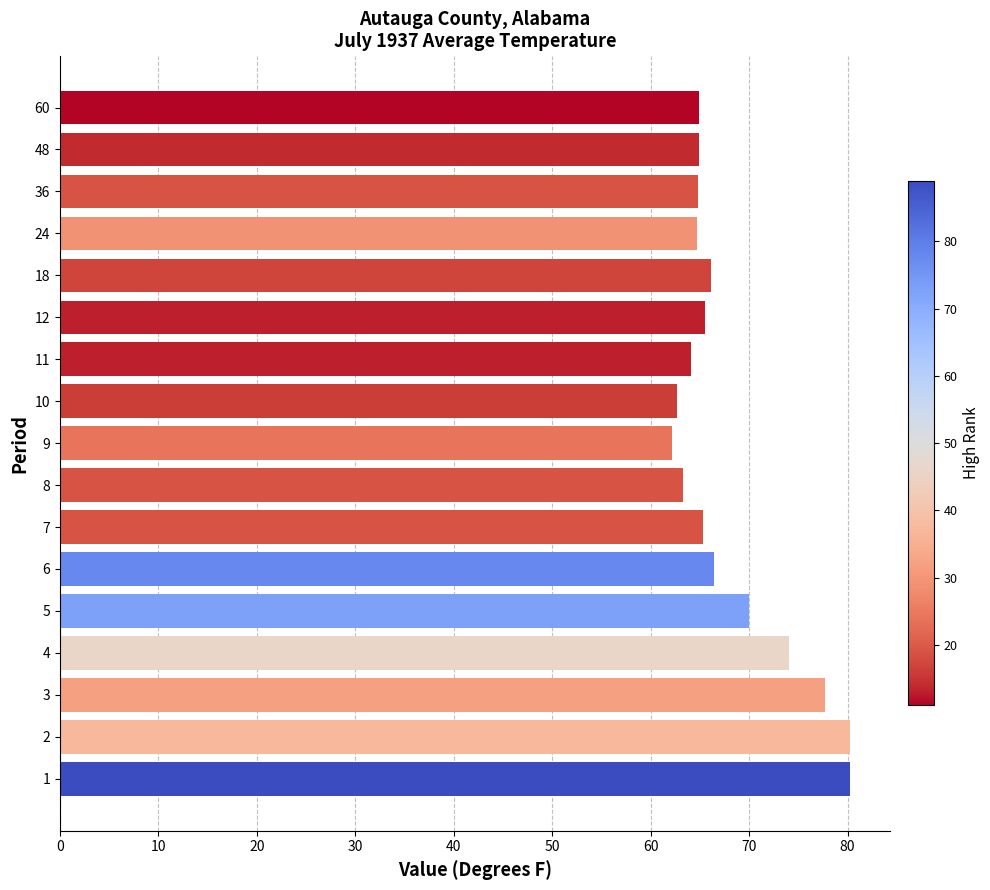

What is the maximum value shown in the chart?

80.3